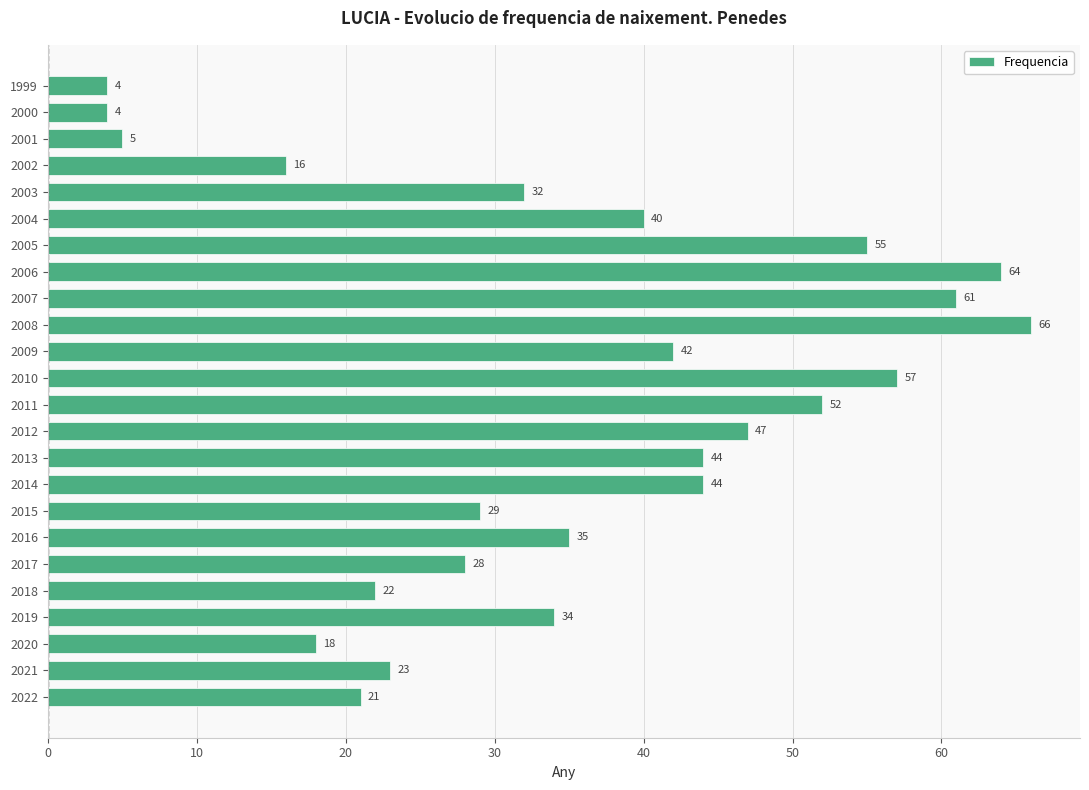

At which label is the value closest to 35?

2016